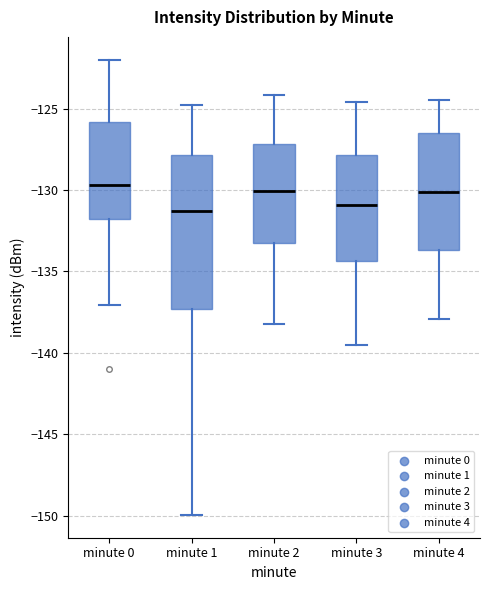

Reading left to right, read every box against the y-axis: the position of its median line, the range the box covers, and the ends of its whiskers. The values are not printed on the chart, so give them approximately, as read against the axis.

minute 0: median -129.5, box -132.0 to -126.0, whiskers -137.0 to -122.0
minute 1: median -131.5, box -137.5 to -128.0, whiskers -150.0 to -125.0
minute 2: median -130.0, box -133.5 to -127.0, whiskers -138.0 to -124.0
minute 3: median -131.0, box -134.5 to -128.0, whiskers -139.5 to -124.5
minute 4: median -130.0, box -133.5 to -126.5, whiskers -138.0 to -124.5